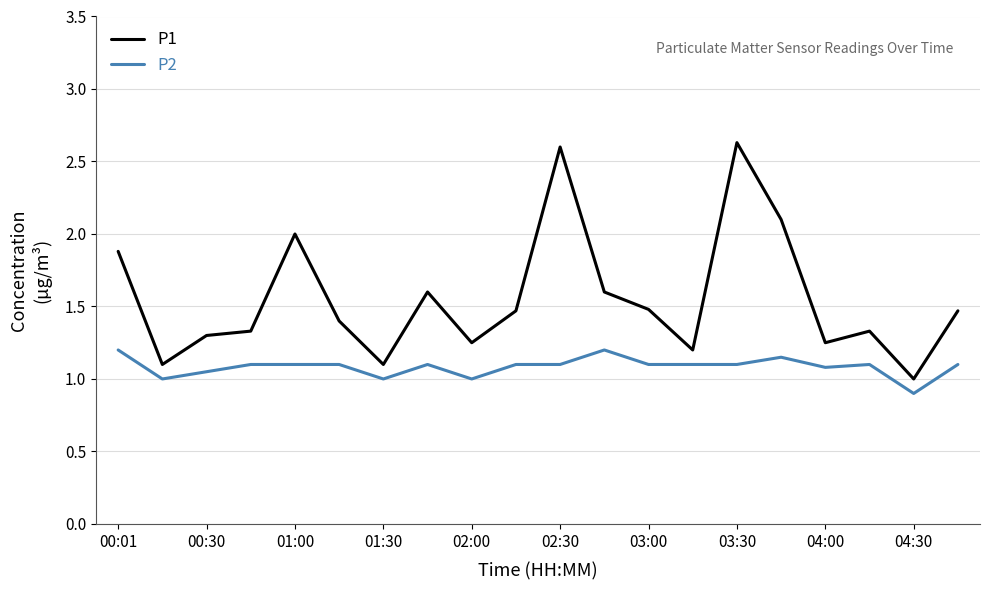

What is the minimum value shown in the chart?

0.9